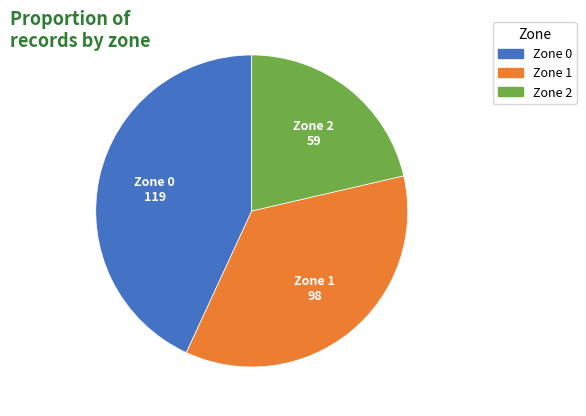

Do Zone 2 and Zone 0 together represent more than half of the pie?

Yes